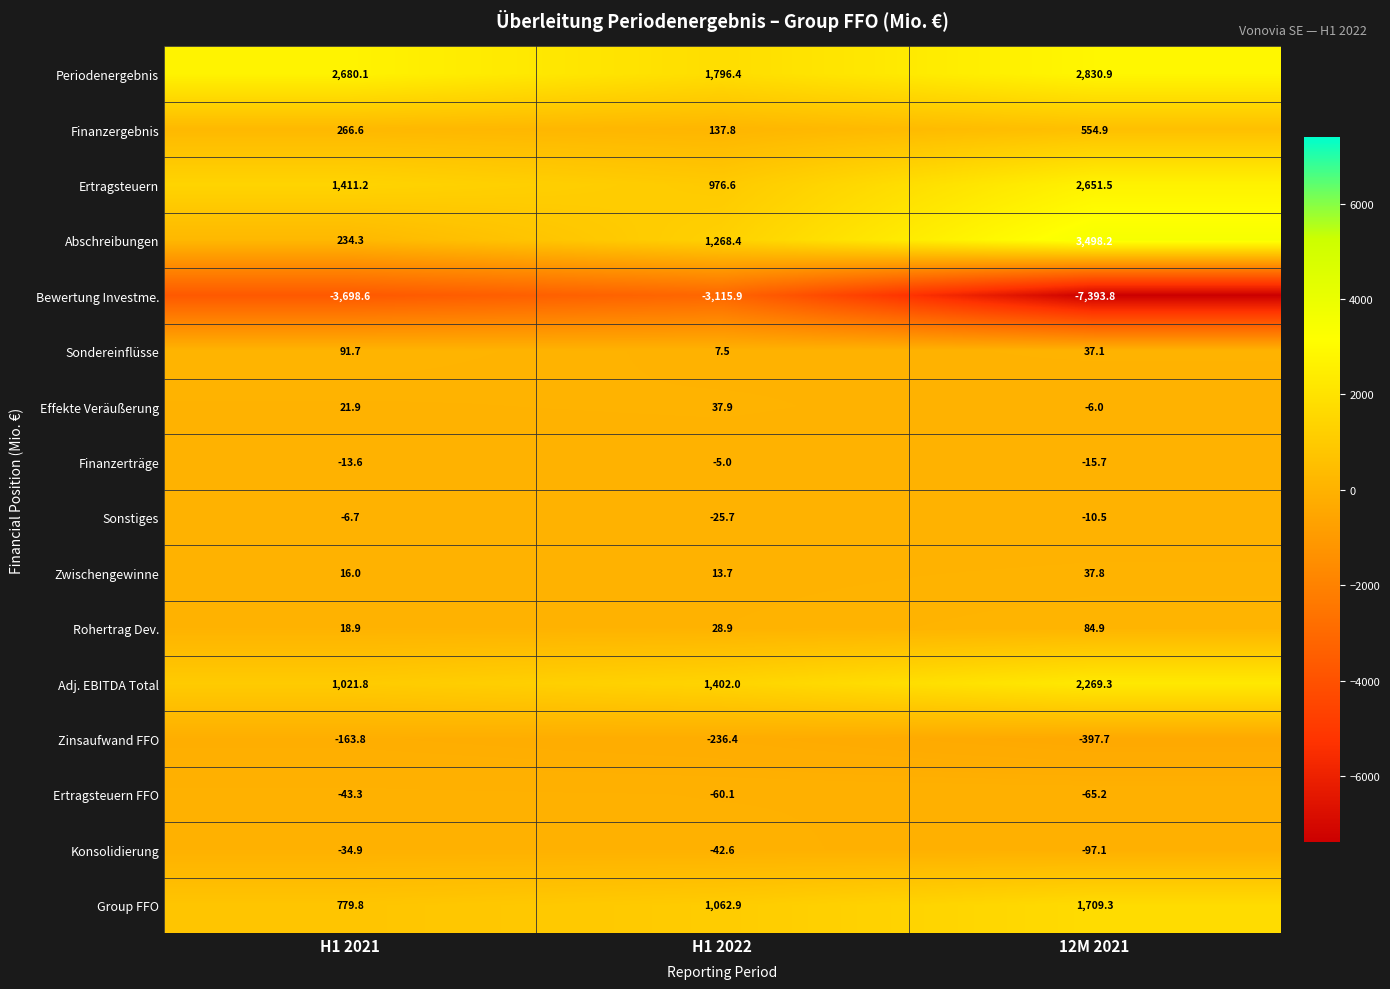

At which label is Effekte Veräußerung closest to 15?

H1 2021